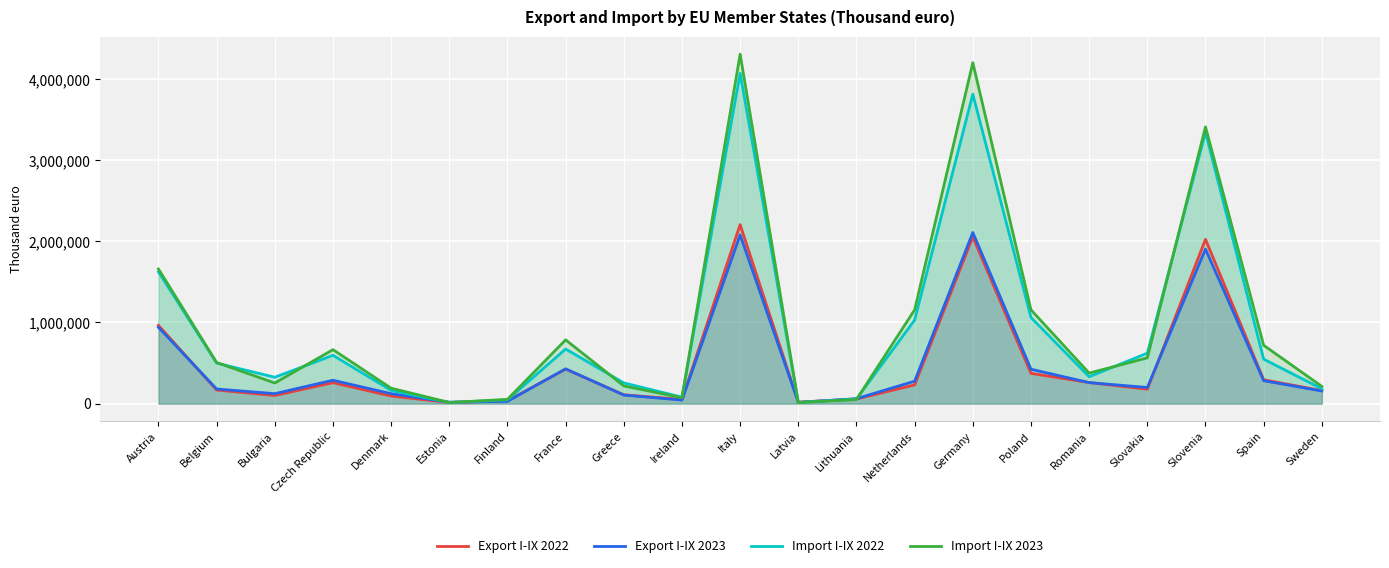

Which label corresponds to the largest value in the chart?

Italy